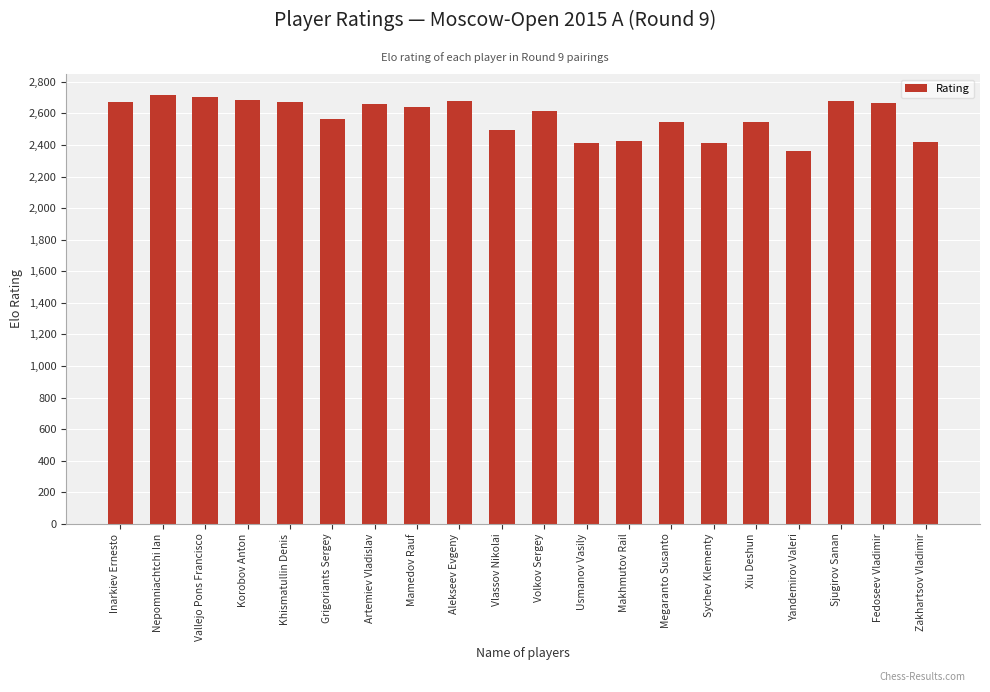

The value at Vlassov Nikolai is 2493. True or false?

True